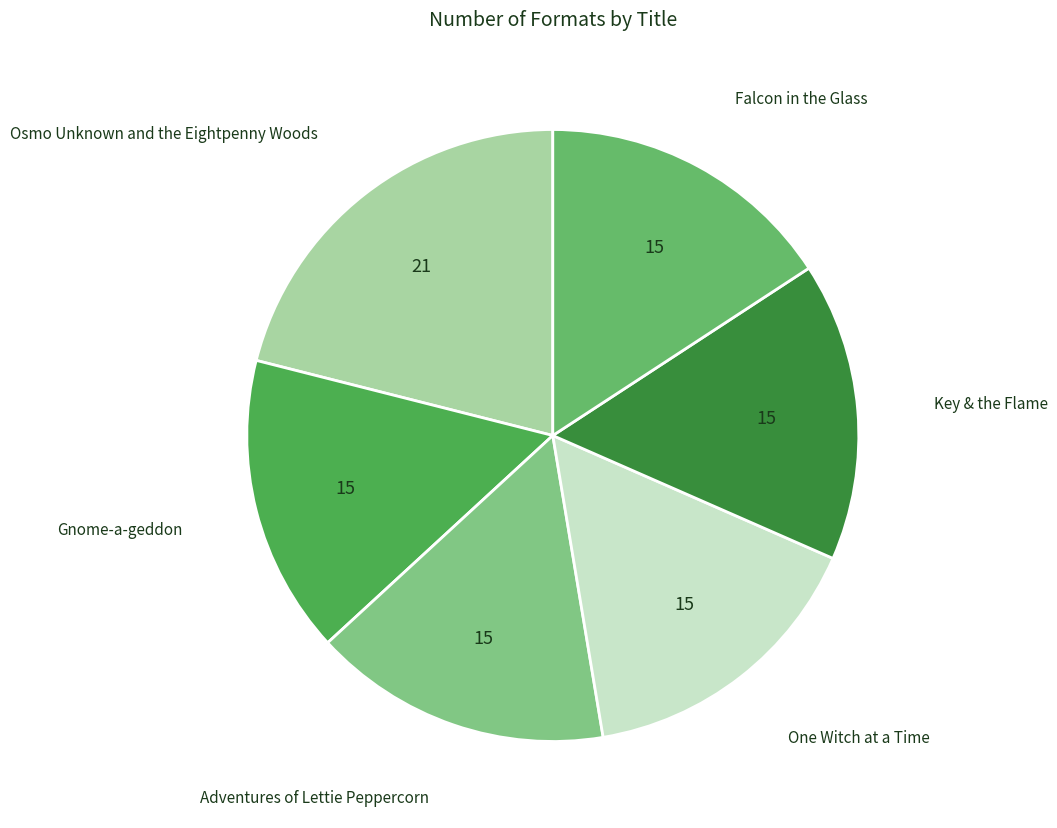

Count the number of slices in the pie.

6